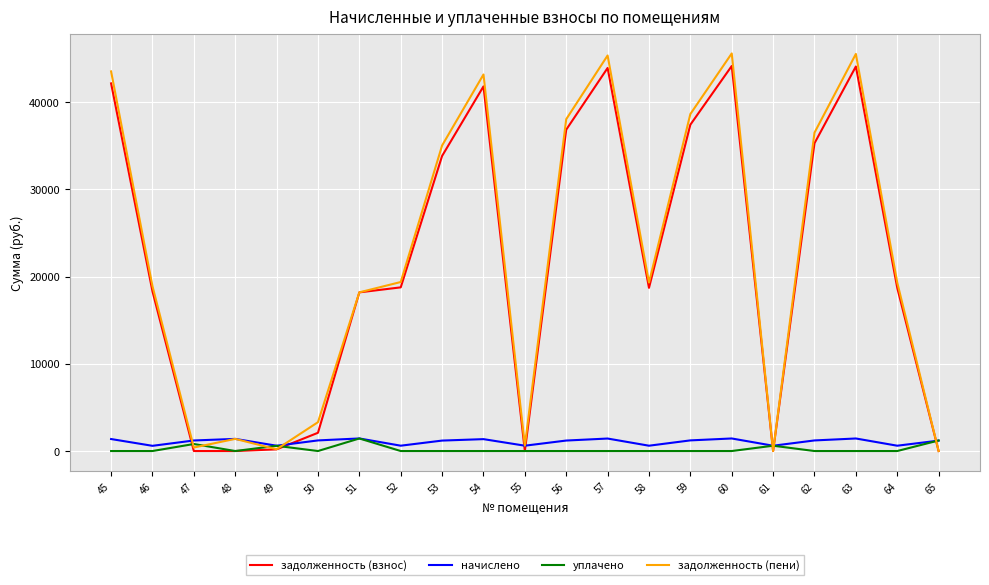

Which series has the largest range (max minus min)?

задолженность (пени)